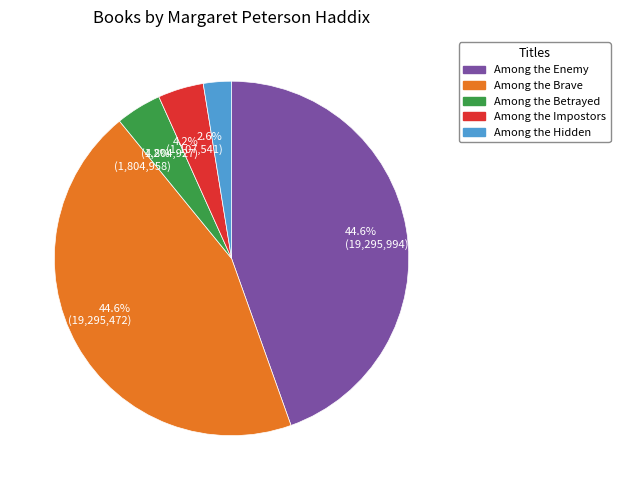

Between Among the Betrayed and Among the Enemy, which is larger?

Among the Enemy